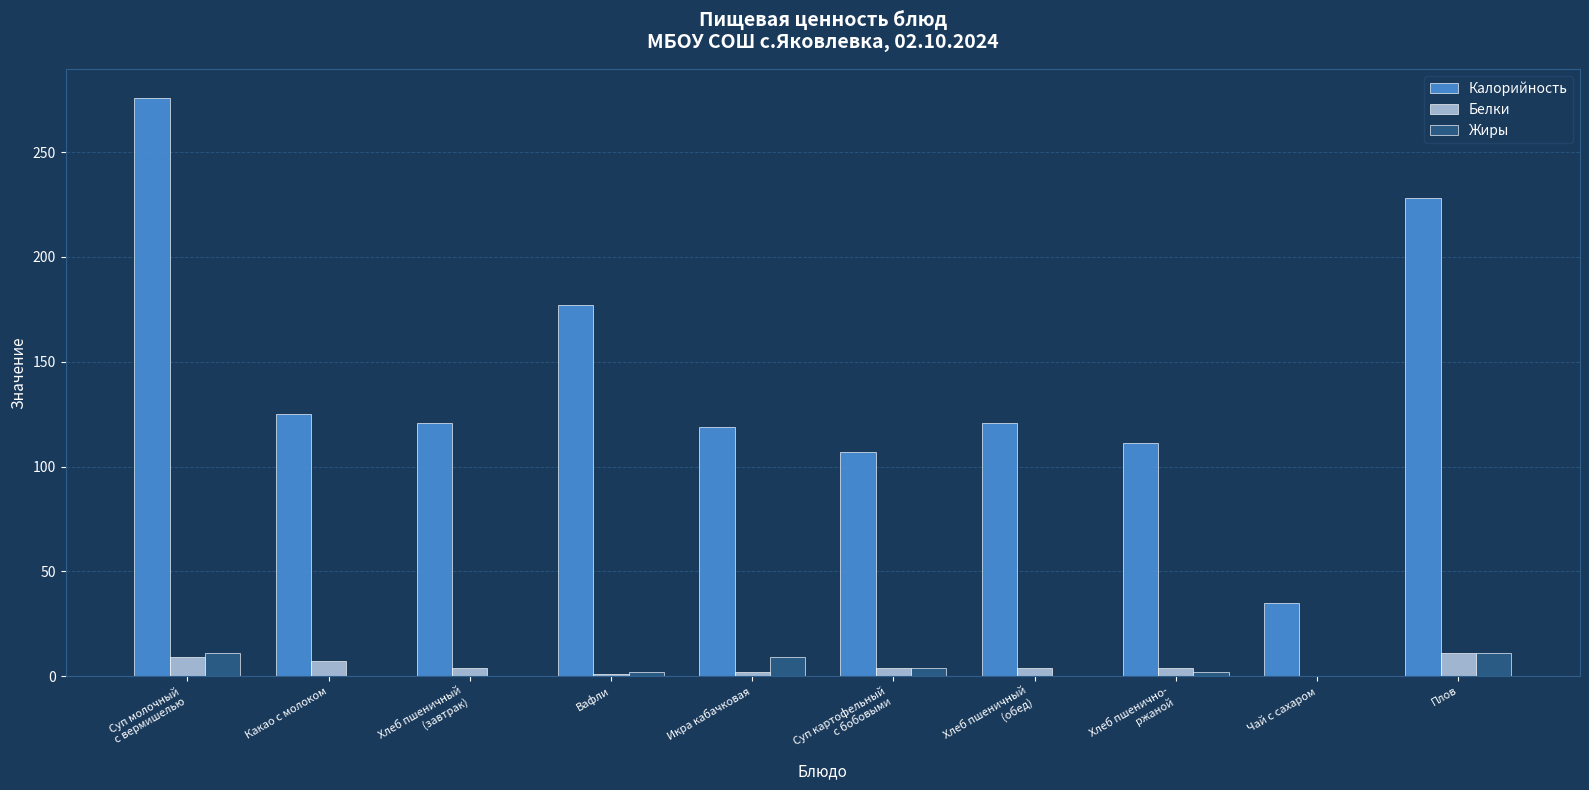

The Калорийность series shows 177.0 at Вафли. True or false?

True